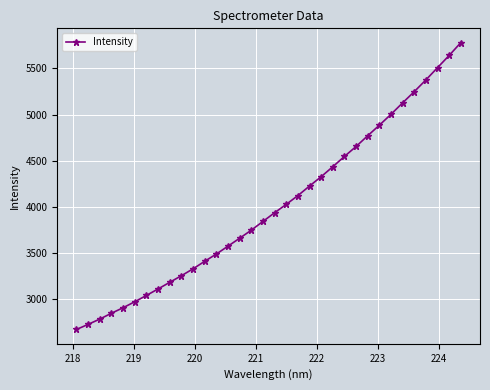

How many series are shown in this chart?

1